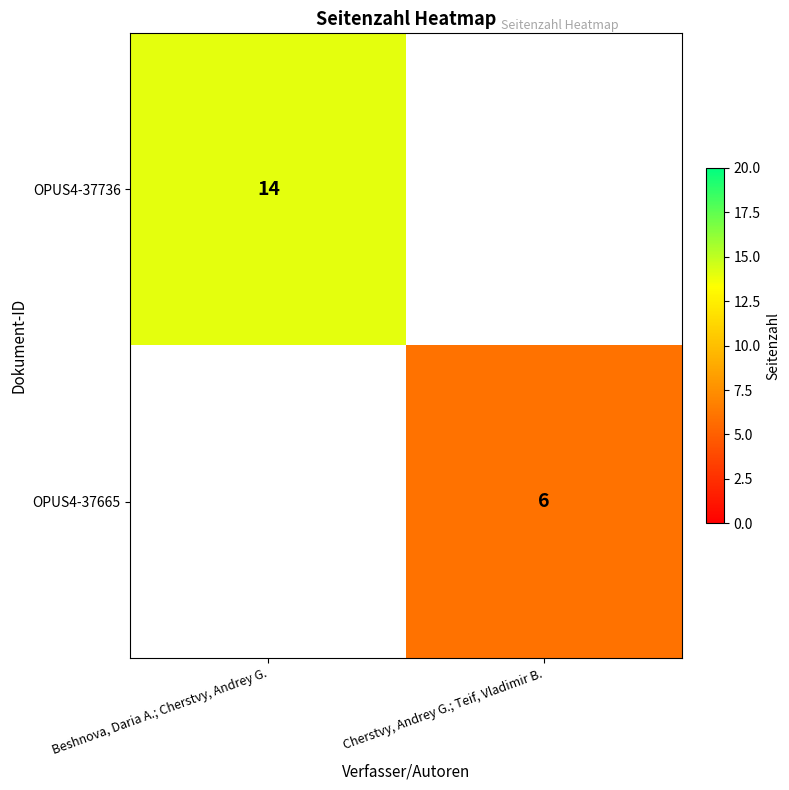

Is the value of OPUS4-37736 at Beshnova, Daria A.; Cherstvy, Andrey G. greater than the value of OPUS4-37665 at Cherstvy, Andrey G.; Teif, Vladimir B.?

Yes